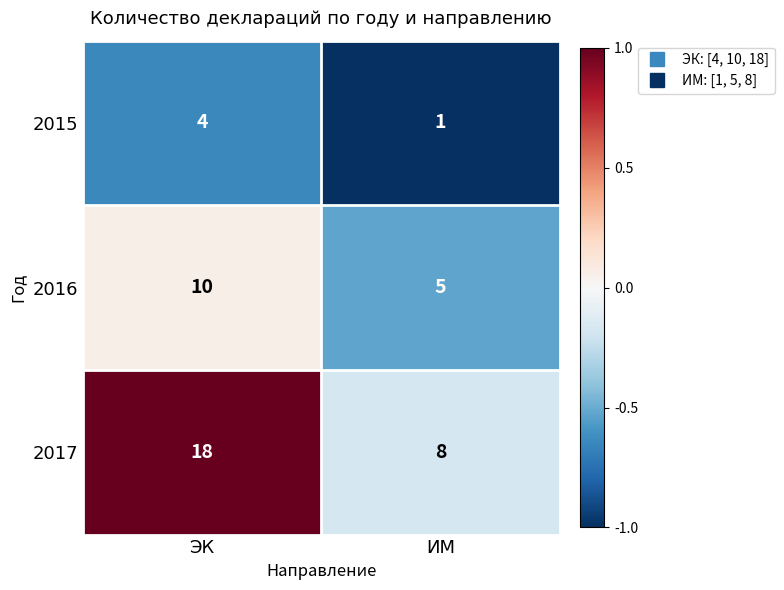

True or false: 2016 has a value of 2 at ИМ.

False